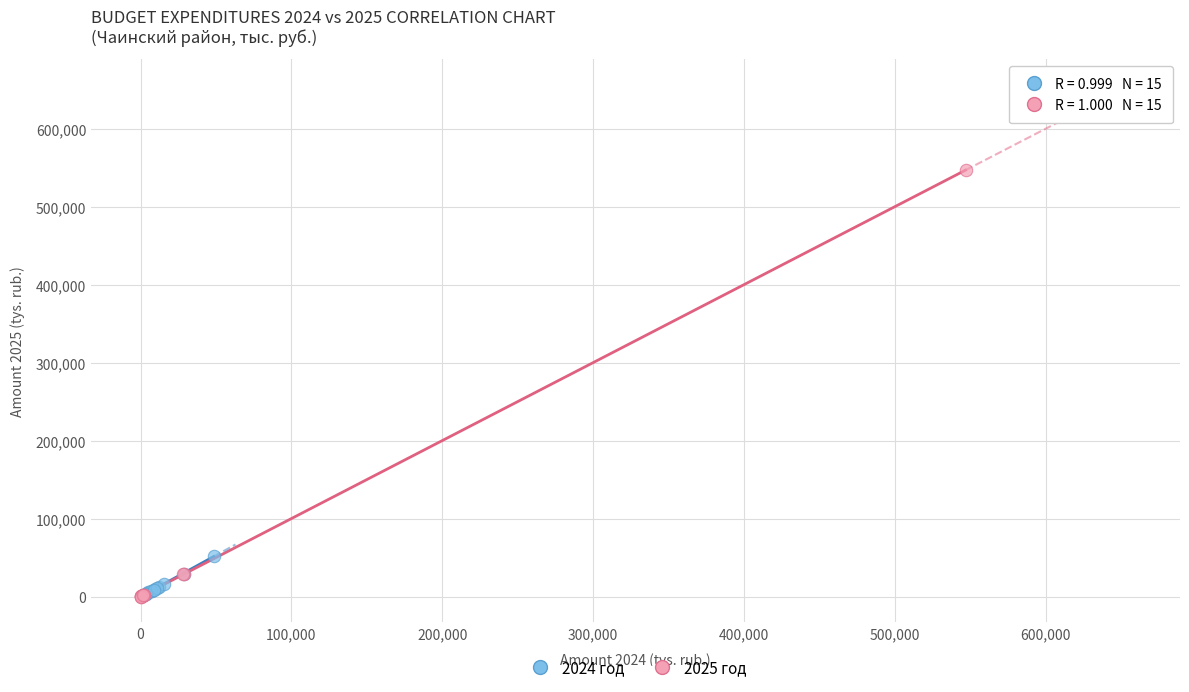

Which series reaches the maximum Y coordinate?

2025 год